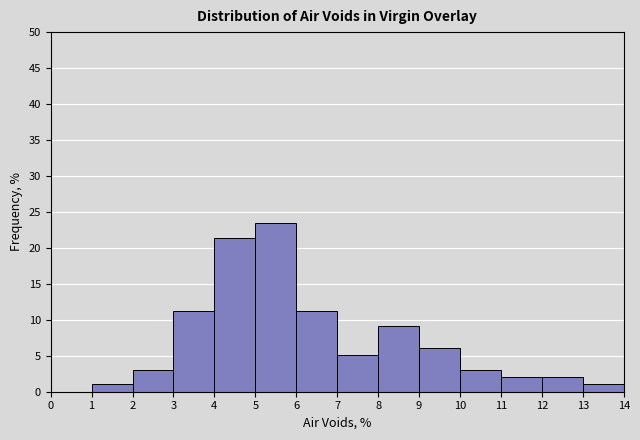

Reading left to right, list every bar in this chart as the range it spans on the x-axis followed by its height. The values are not printed on the chart, so give them approximately, as read against the axis.

0 to 1: 0
1 to 2: 1.0
2 to 3: 3.0
3 to 4: 11.0
4 to 5: 21.5
5 to 6: 23.5
6 to 7: 11.0
7 to 8: 5.0
8 to 9: 9.0
9 to 10: 6.0
10 to 11: 3.0
11 to 12: 2.0
12 to 13: 2.0
13 to 14: 1.0